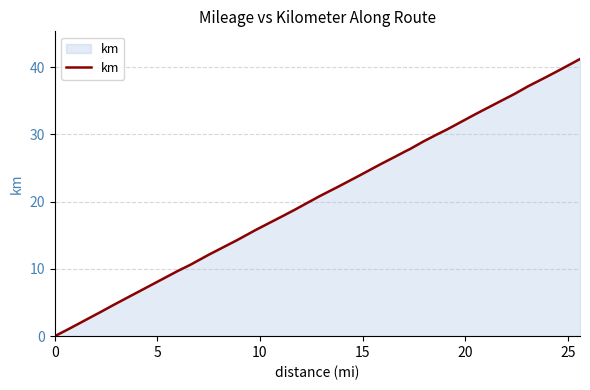

What is the difference between the maximum and minimum values?

41.2